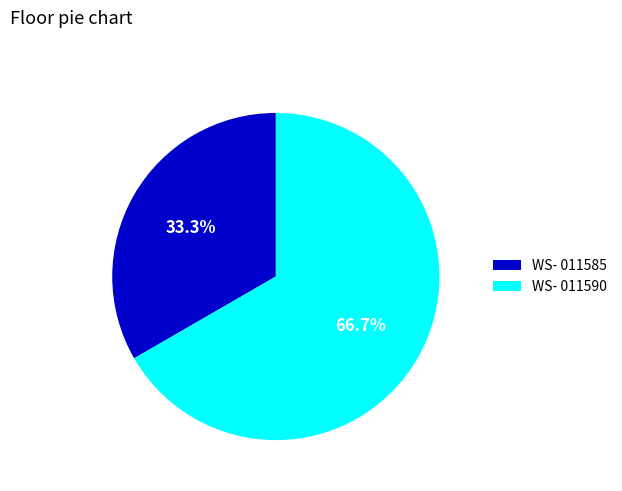

To the nearest percent, what is the combined percentage of WS- 011585 and WS- 011590?

100%